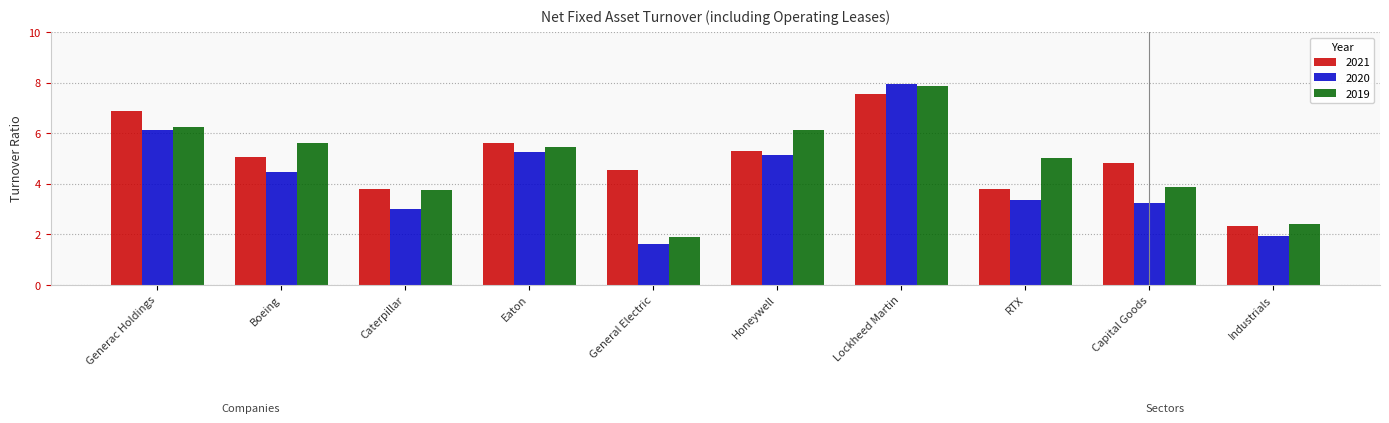

List the series in order of their overall mean, highest first.

2021, 2019, 2020